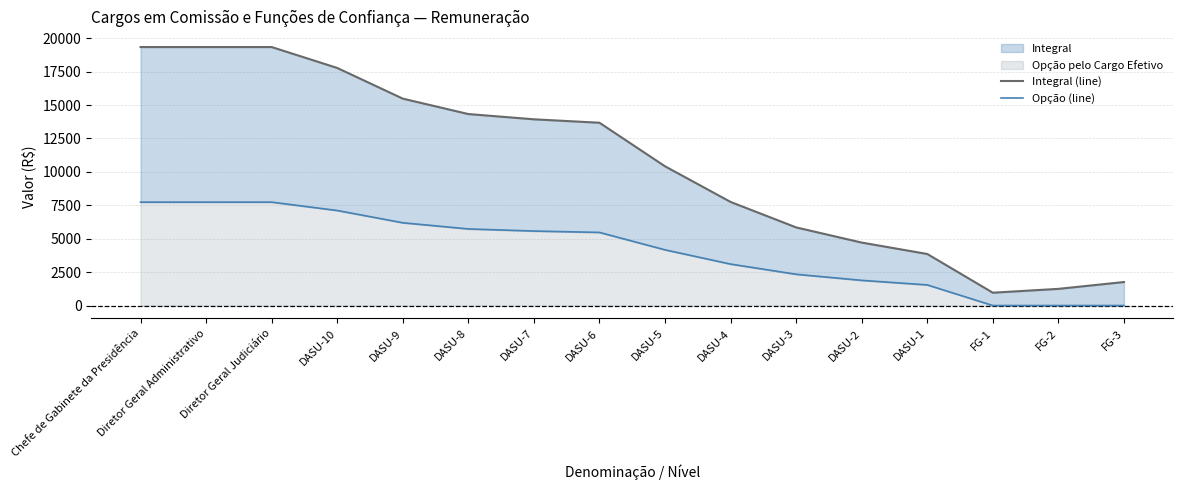

True or false: Opção (line) and Integral (line) intersect in this chart.

False